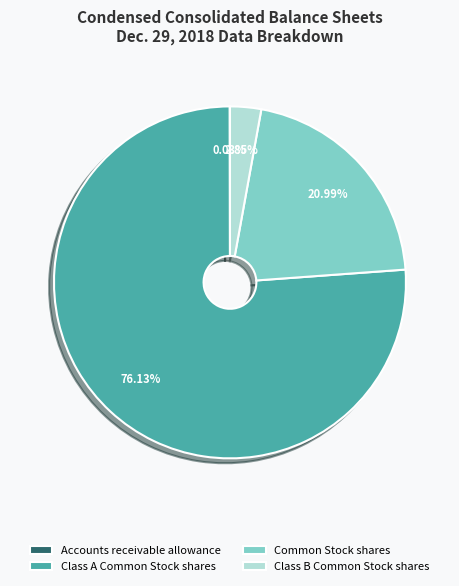

What is the largest slice in the pie chart?

Class A Common Stock shares